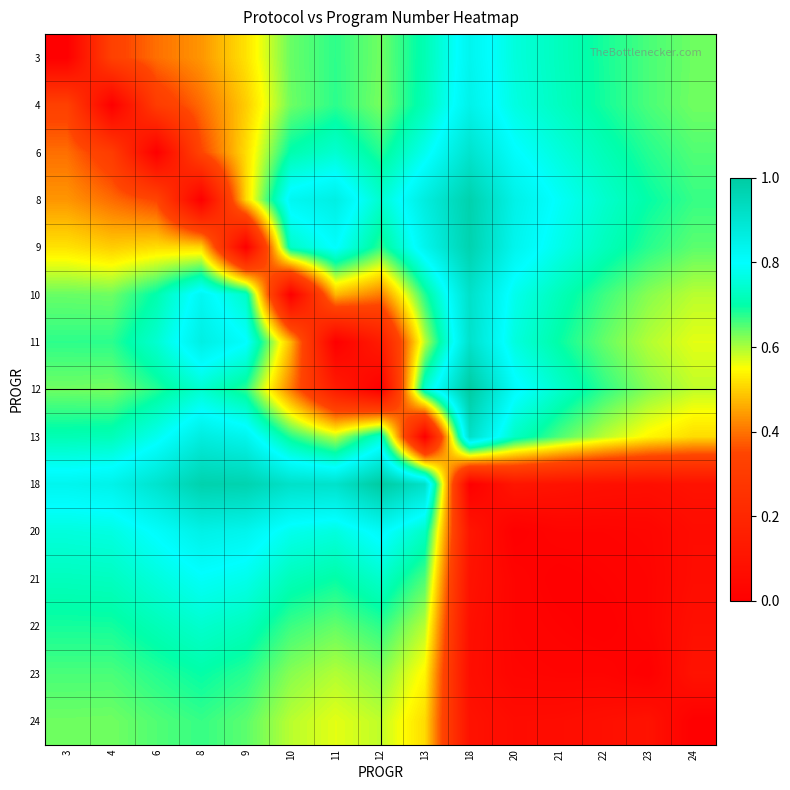

Which category has the highest value across all series?

18